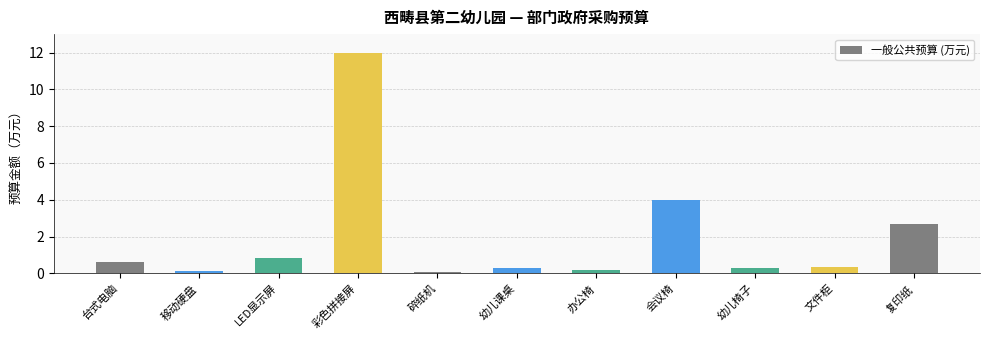

How many bars are there in total?

11